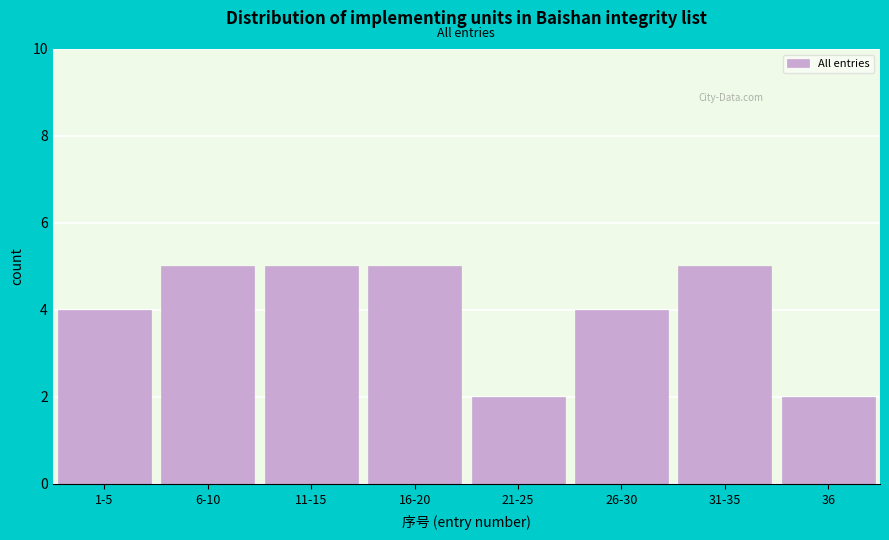

Reading left to right, transcribe all the data shown in this chart.

1-5=4	6-10=5	11-15=5	16-20=5	21-25=2	26-30=4	31-35=5	36=2